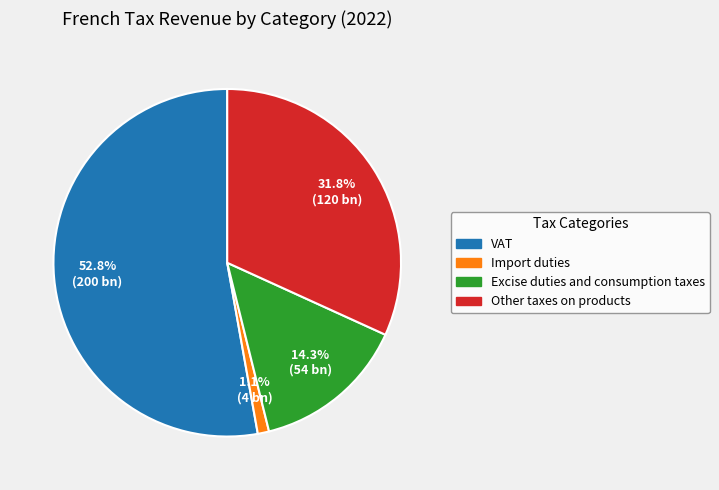

Does VAT represent more than half of the total?

Yes